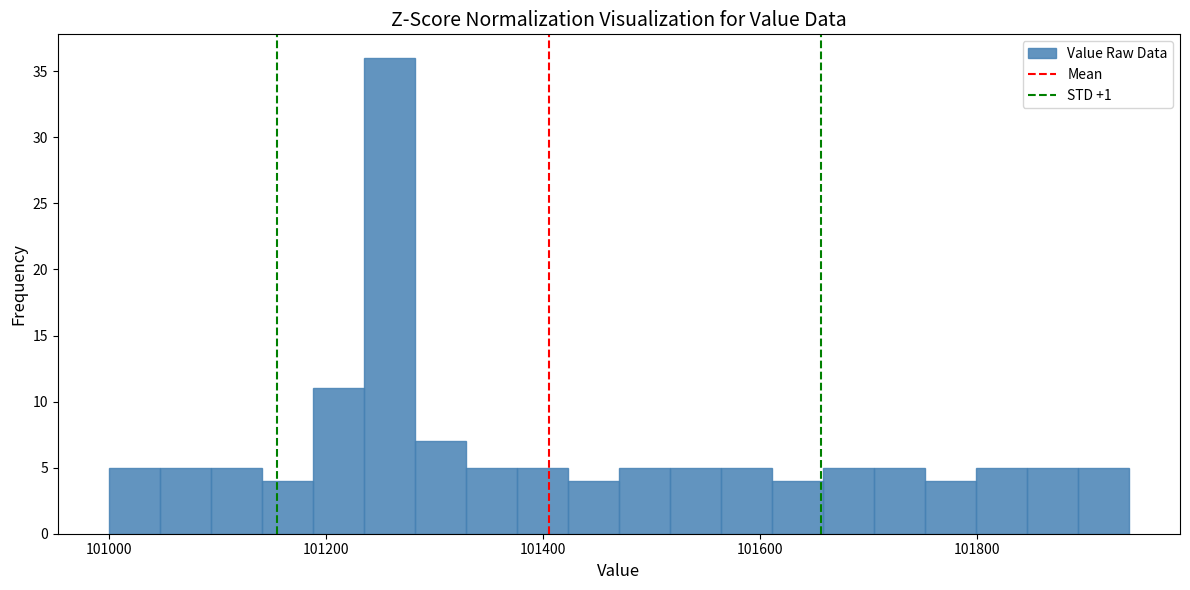

Around what value on the x-axis is the tallest bar? Give the approximate position of its centre, as read against the axis.

101260